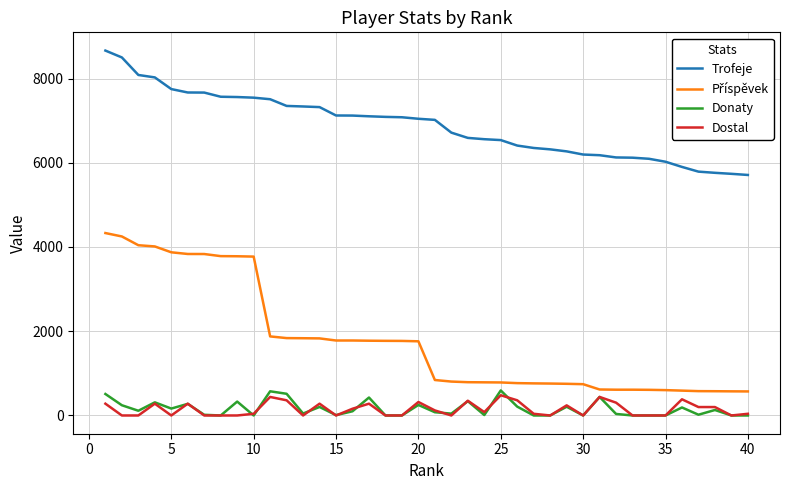

True or false: Trofeje and Donaty cross at least once.

False